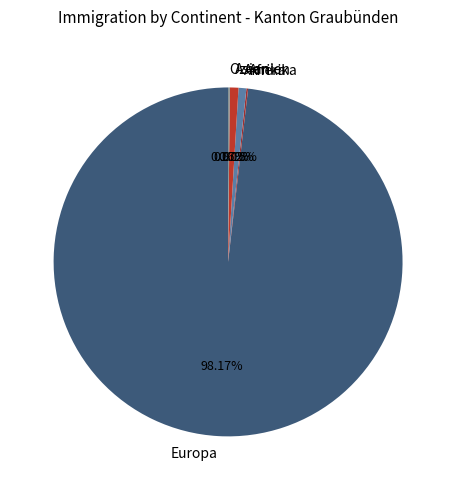

What percentage do Amerika and Europa together represent?

98.9%